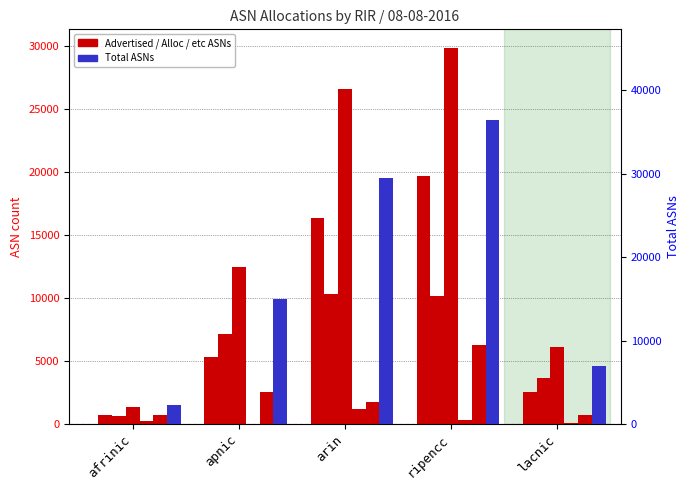

What is the value of the Advertised ASNs bar at the 2nd from the left?

5312